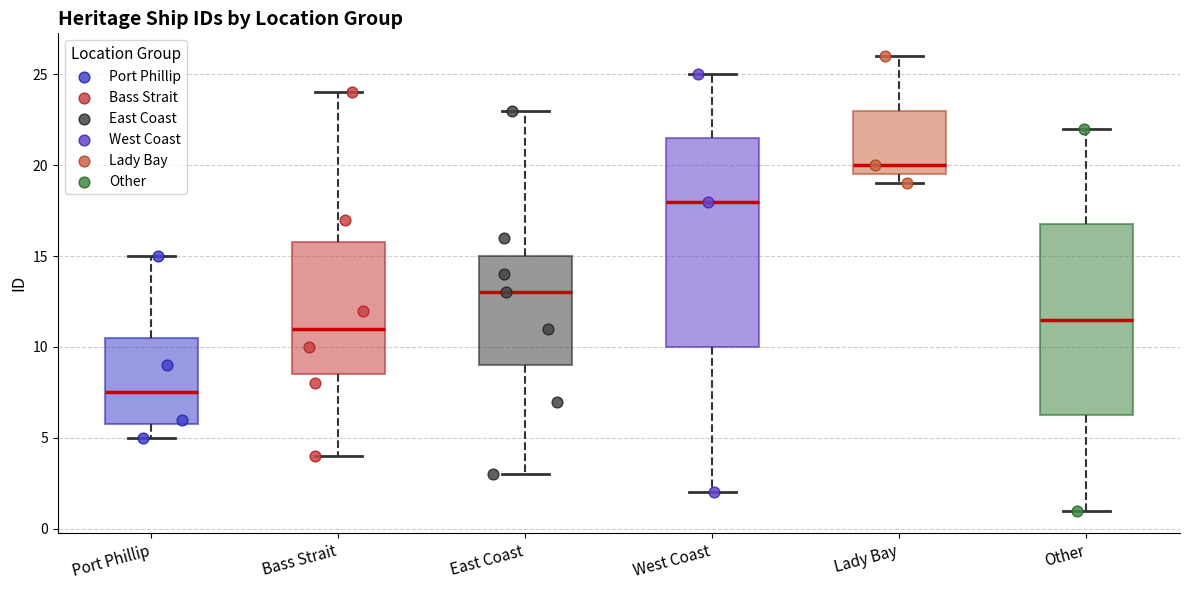

Reading left to right, transcribe this box plot: for each box, give where its median line is, the range the box spans, and where its two whiskers end, as read against the y-axis. The values are not printed on the chart, so give them approximately, as read against the axis.

Port Phillip: median 7.5, box 6.0 to 10.5, whiskers 5.0 to 15.0
Bass Strait: median 11.0, box 8.5 to 16.0, whiskers 4.0 to 24.0
East Coast: median 13.0, box 9.0 to 15.0, whiskers 3.0 to 23.0
West Coast: median 18.0, box 10.0 to 21.5, whiskers 2.0 to 25.0
Lady Bay: median 20.0, box 19.5 to 23.0, whiskers 19.0 to 26.0
Other: median 11.5, box 6.5 to 17.0, whiskers 1.0 to 22.0